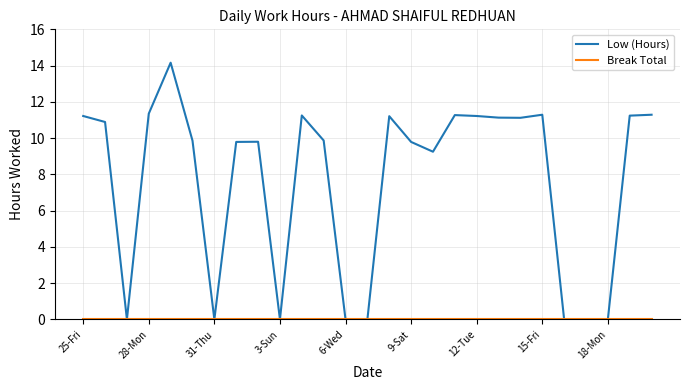

Which series has the largest total across all categories?

Low (Hours)